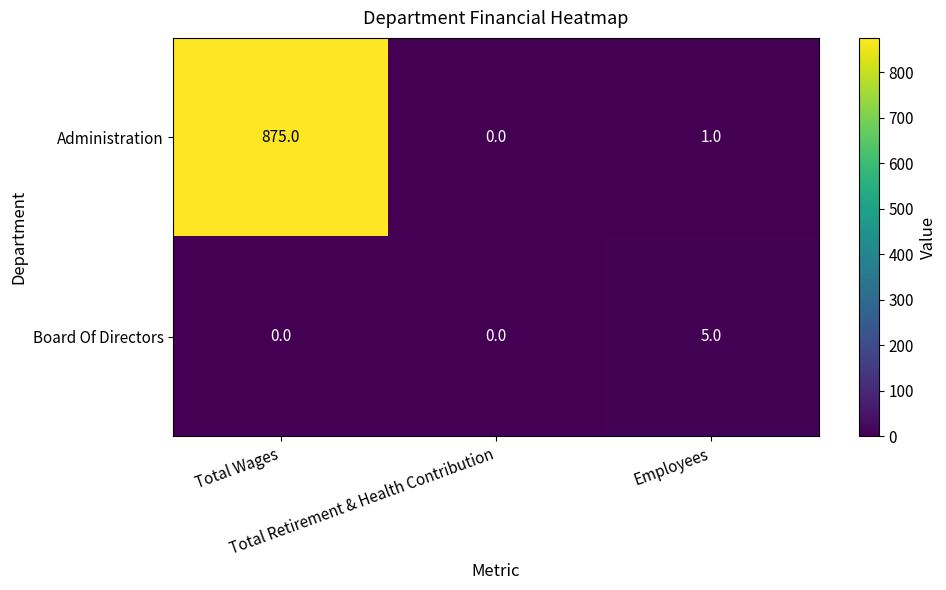

What is the maximum value shown in the chart?

875